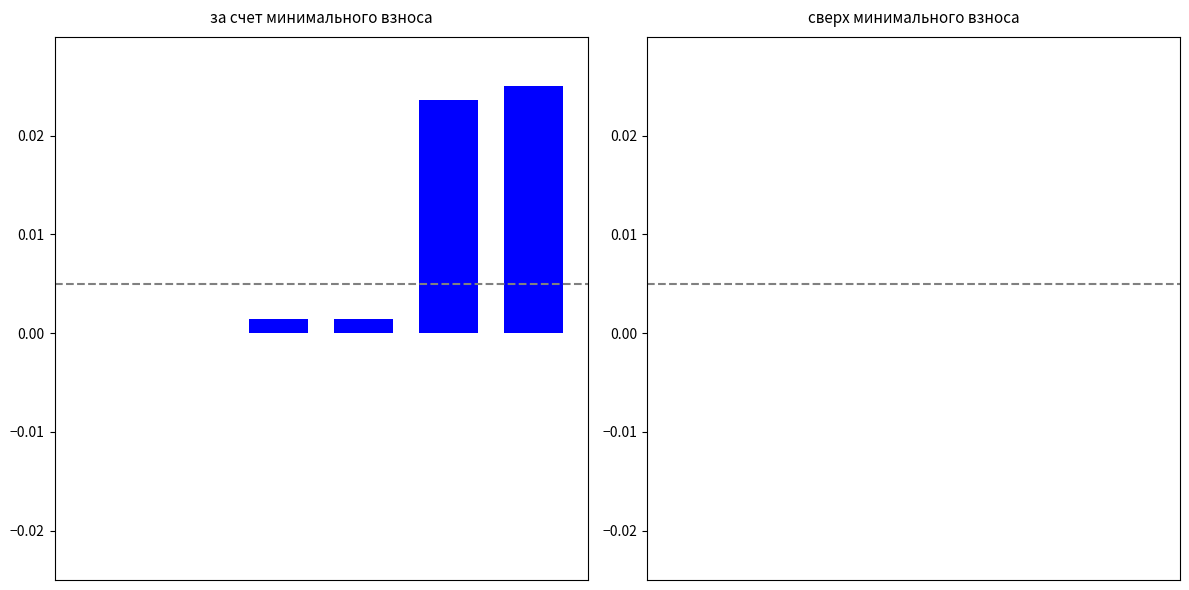

Are the bars horizontal?

No